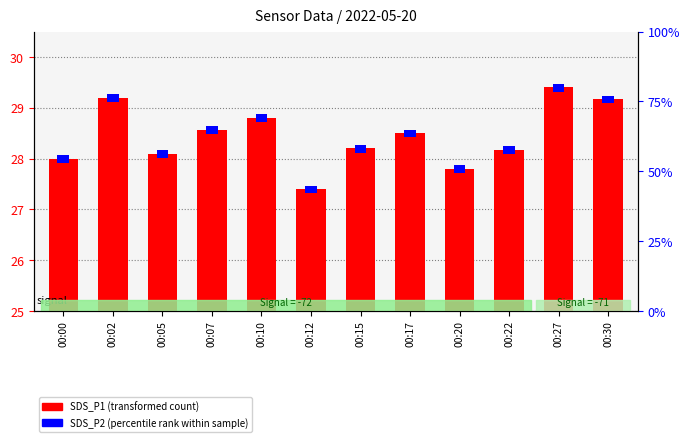

Rank the series at 00:02 from highest to lowest value.

SDS_P1 (transformed count), SDS_P2 (percentile rank within sample)